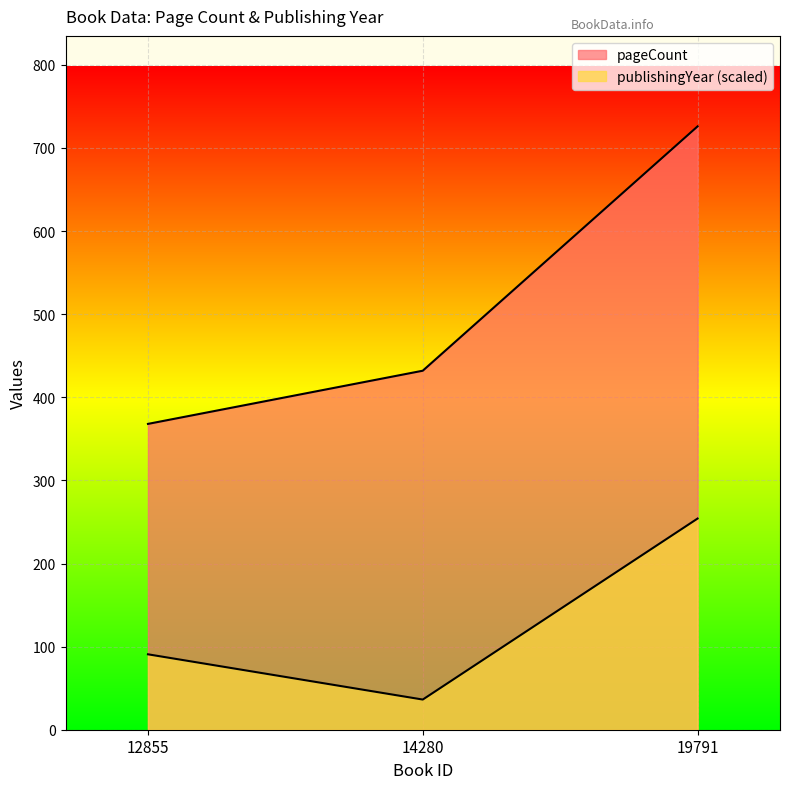

The publishingYear series shows 36.3 at 14280. True or false?

True